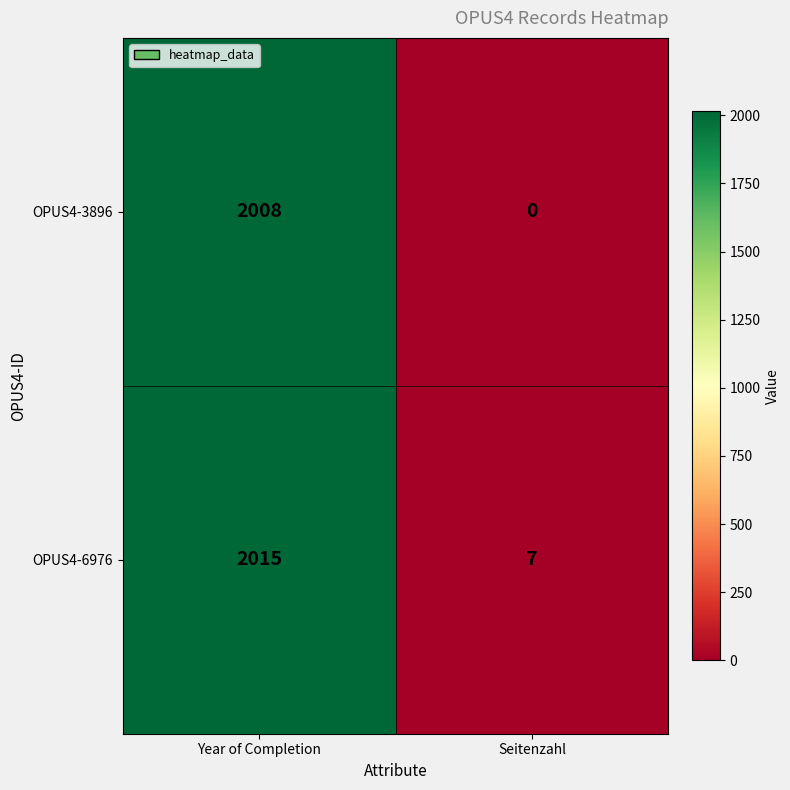

What is the difference between the maximum and minimum values in the OPUS4-3896 series?

2008